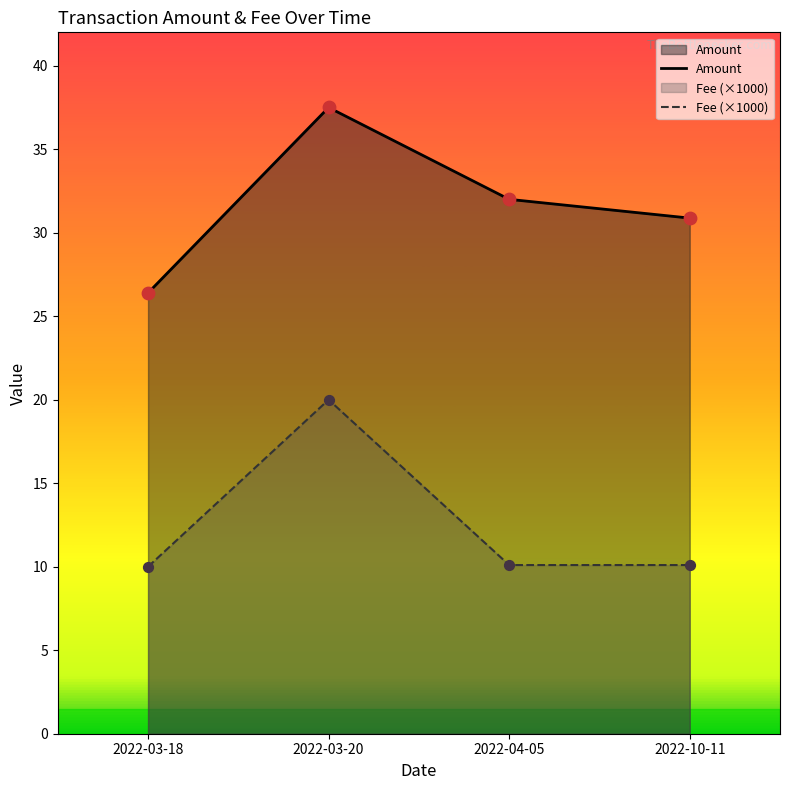

At which category is the sum across all series the highest?

2022-03-20